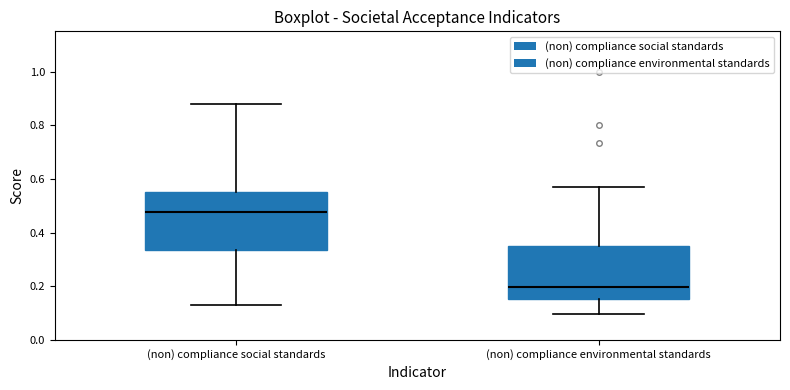

Reading left to right, read every box against the y-axis: the position of its median line, the range the box covers, and the ends of its whiskers. The values are not printed on the chart, so give them approximately, as read against the axis.

(non) compliance social standards: median 0.48, box 0.34 to 0.56, whiskers 0.12 to 0.88
(non) compliance environmental standards: median 0.20, box 0.16 to 0.34, whiskers 0.10 to 0.56